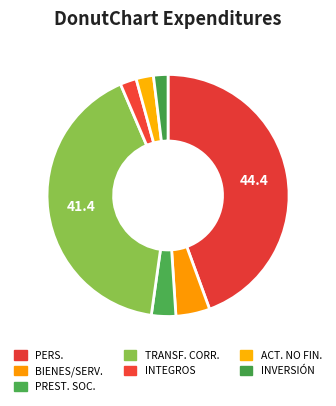

To the nearest percent, what is the average slice percentage?

14%